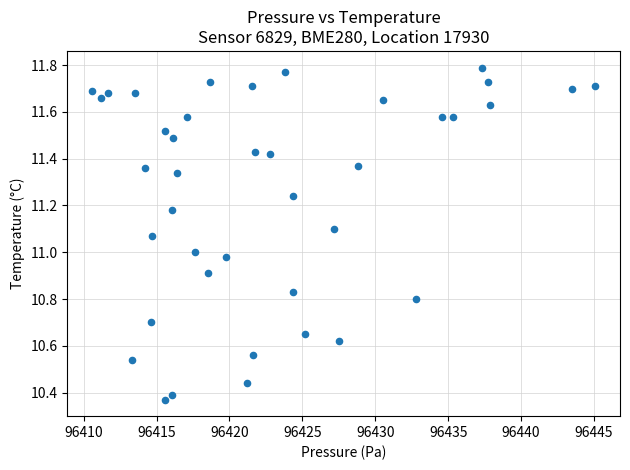

What is the range of X values (max minus min)?

34.5